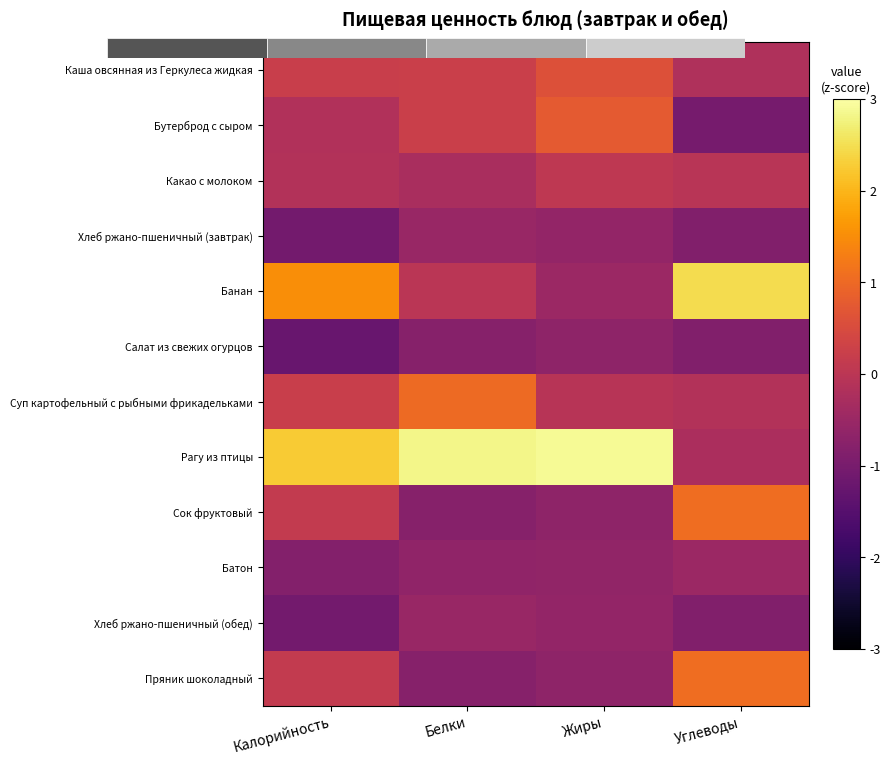

Which has a higher value, Калорийность or Белки?

Белки